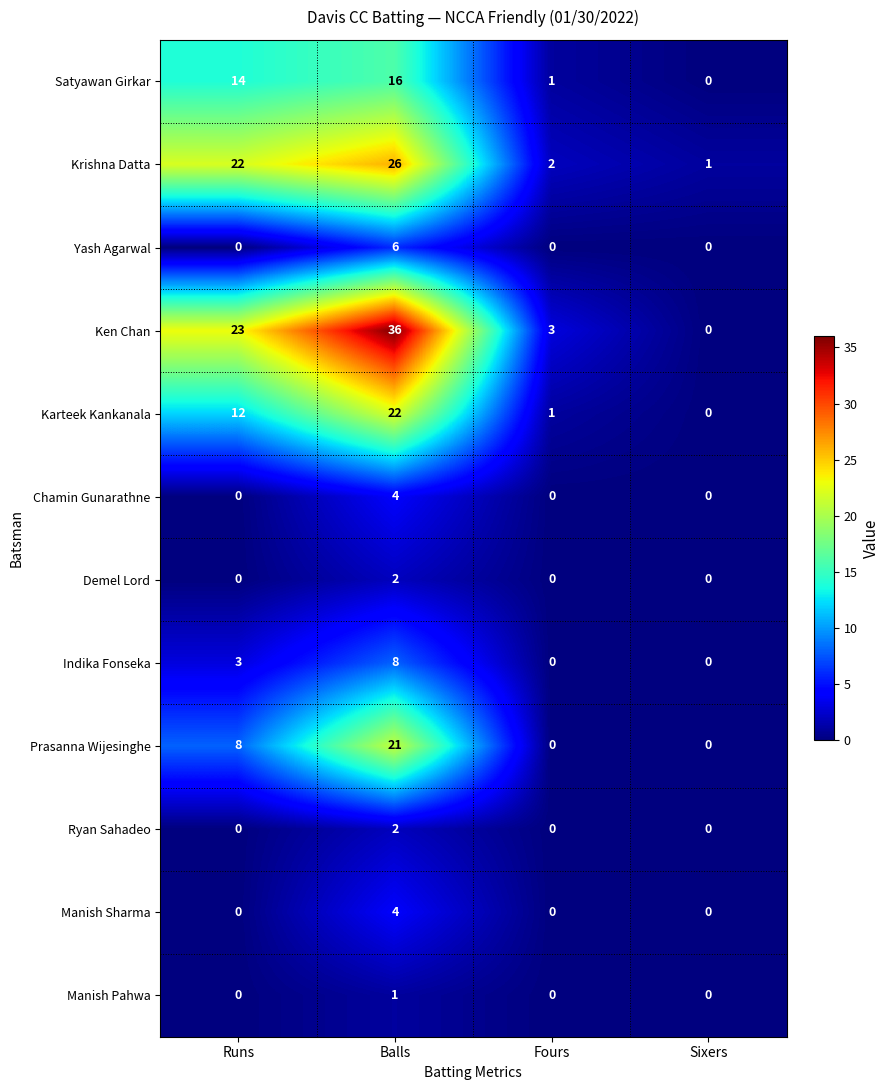

What is the sum of the Prasanna Wijesinghe values at Sixers and Balls?

21